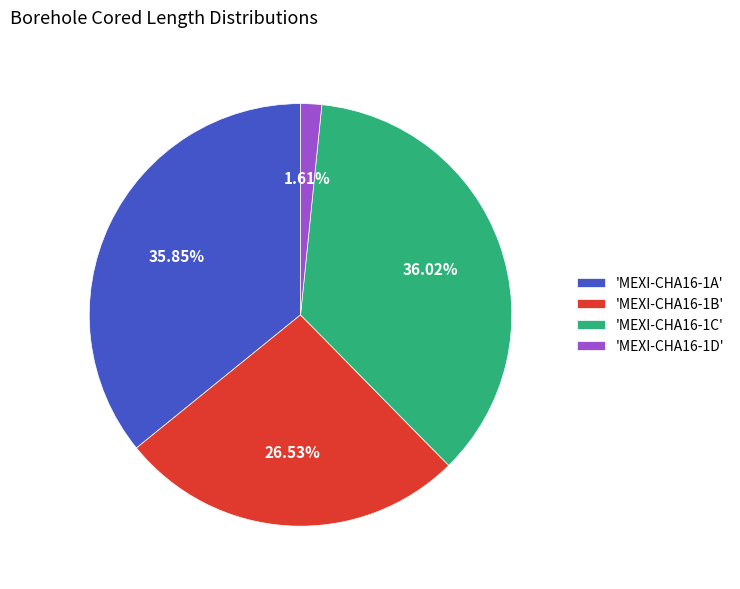

Is 'MEXI-CHA16-1A' the majority of the pie?

No